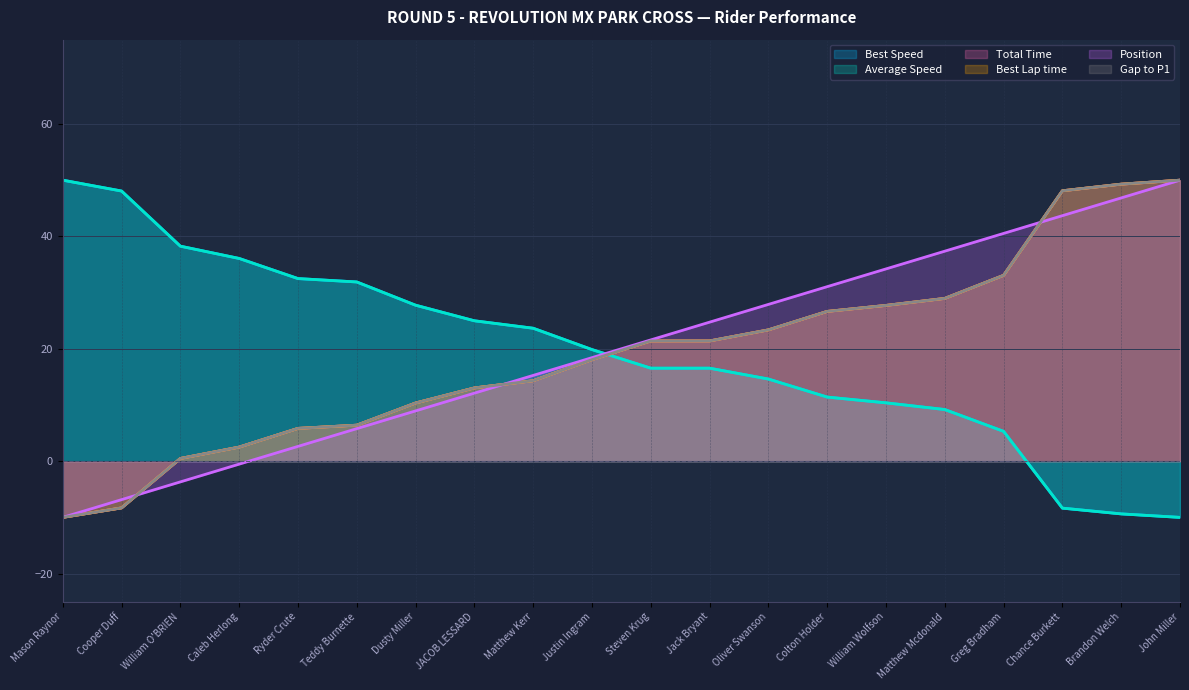

What is the minimum value for Position?

-10.0